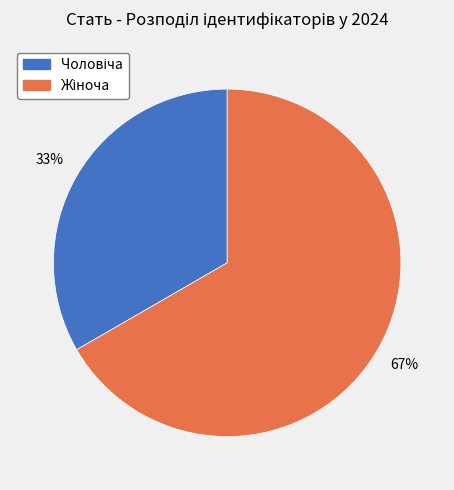

Is there a majority slice in this chart?

Yes